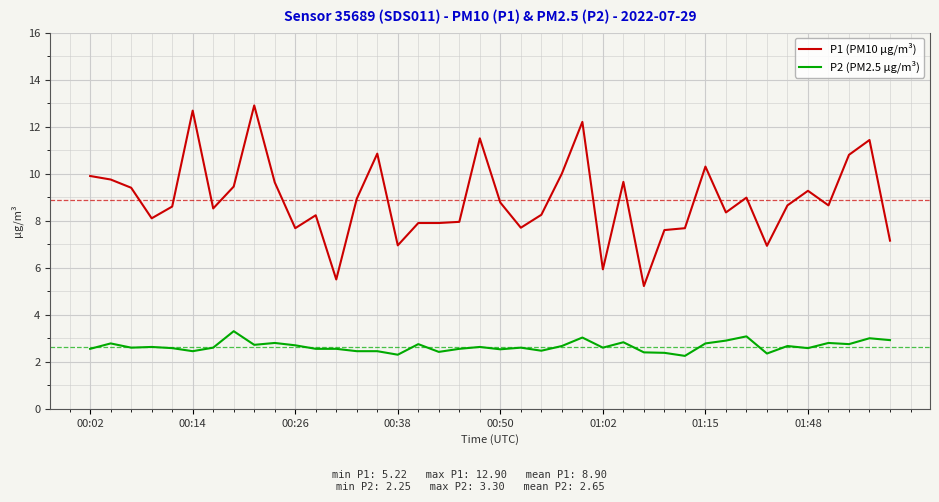

What is the highest value of the P1 (PM10 µg/m³) series?

12.9